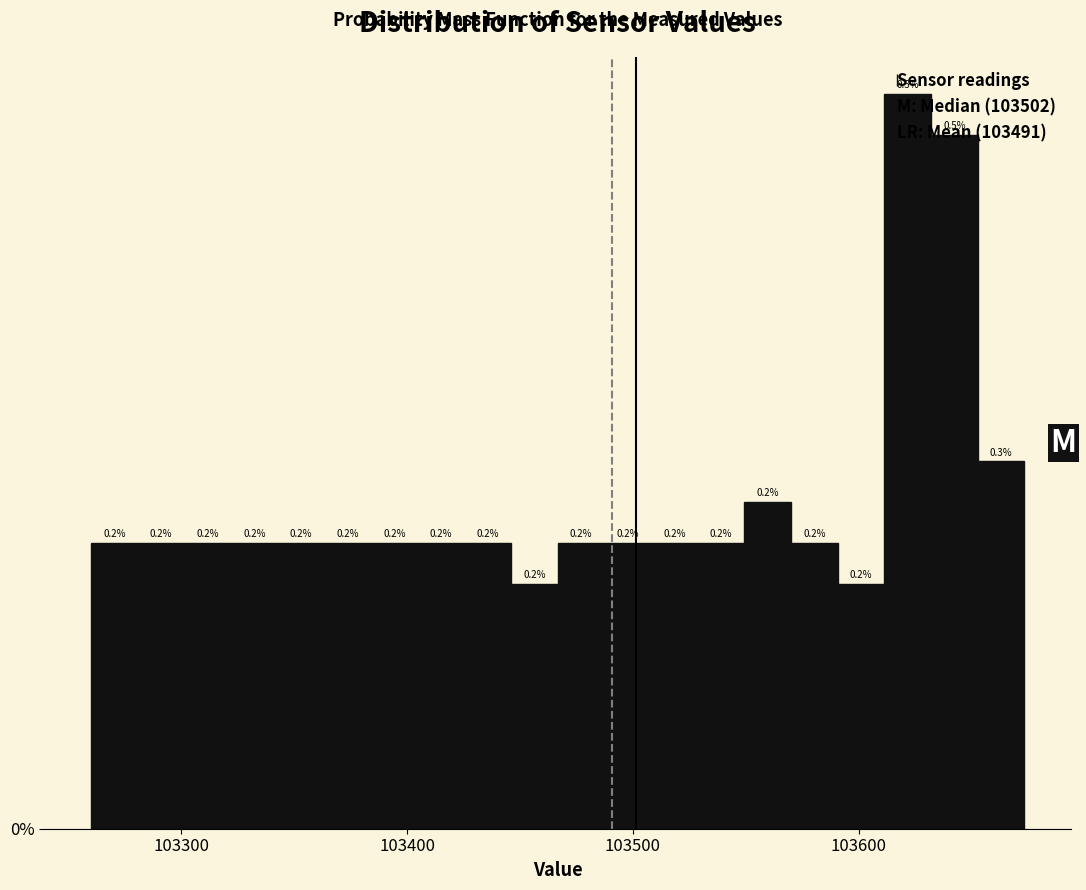

Read against the x-axis, roughly where is the centre of the tallest bar?

103620